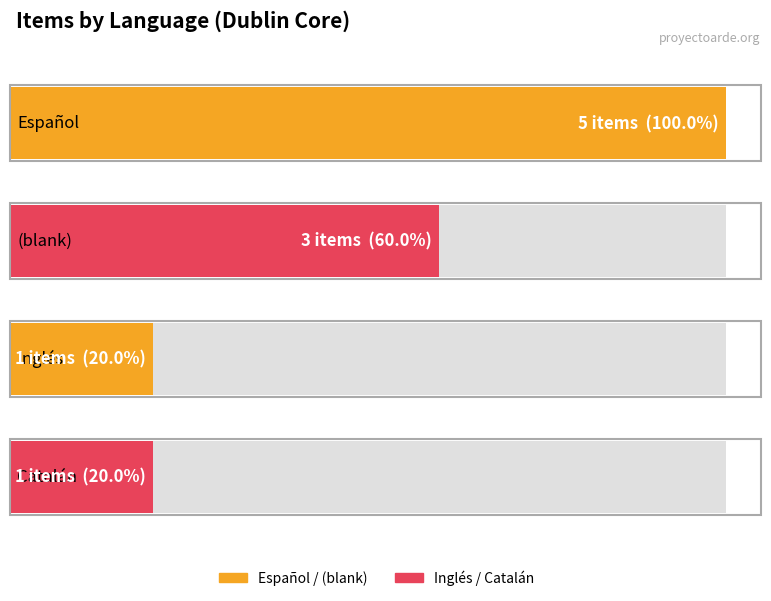

What is the label of the 1st bar from the left?

Español